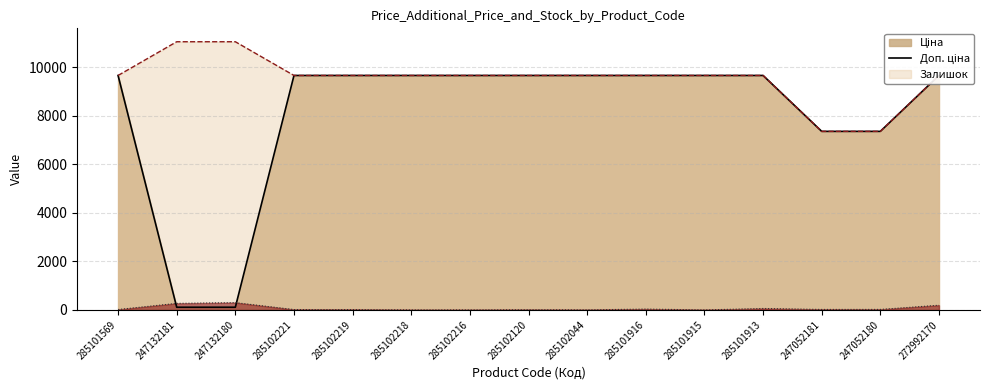

Reading right to left, transcribe all the data shown in this chart.

Ціна: 272992170=9664.7	247052180=7360.2	247052181=7360.2	285101913=9664.7	285101915=9664.7	285101916=9664.7	285102044=9664.7	285102120=9664.7	285102216=9664.7	285102218=9664.7	285102219=9664.7	285102221=9664.7	247132180=110.5	247132181=110.5	285101569=9664.7
Доп. ціна: 272992170=9664.7	247052180=7360.2	247052181=7360.2	285101913=9664.7	285101915=9664.7	285101916=9664.7	285102044=9664.7	285102120=9664.7	285102216=9664.7	285102218=9664.7	285102219=9664.7	285102221=9664.7	247132180=11055.0	247132181=11055.0	285101569=9664.7
Залишок: 272992170=193.0	247052180=21.0	247052181=20.0	285101913=59.0	285101915=0.0	285101916=35.0	285102044=2.0	285102120=7.0	285102216=0.0	285102218=0.0	285102219=14.0	285102221=15.0	247132180=300.0	247132181=270.0	285101569=17.0